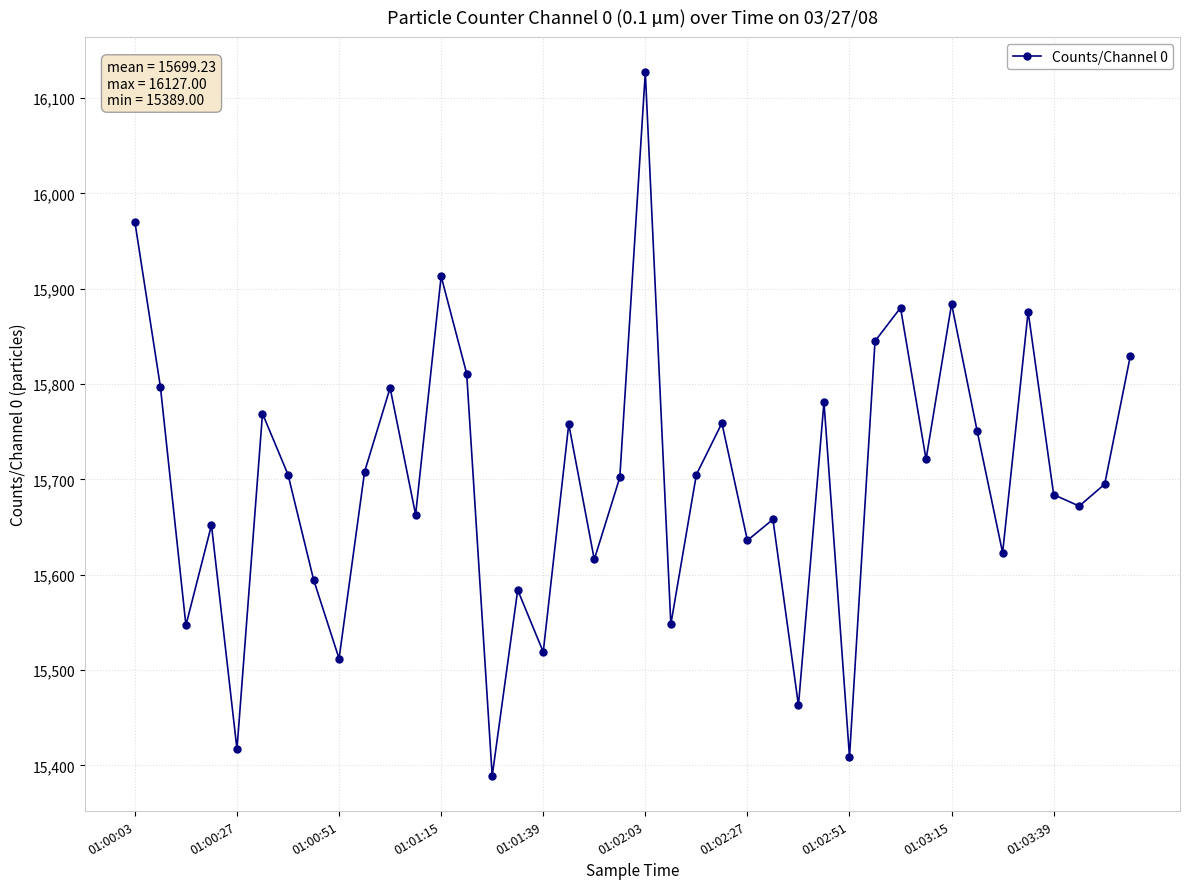

What is the smallest value displayed?

15389